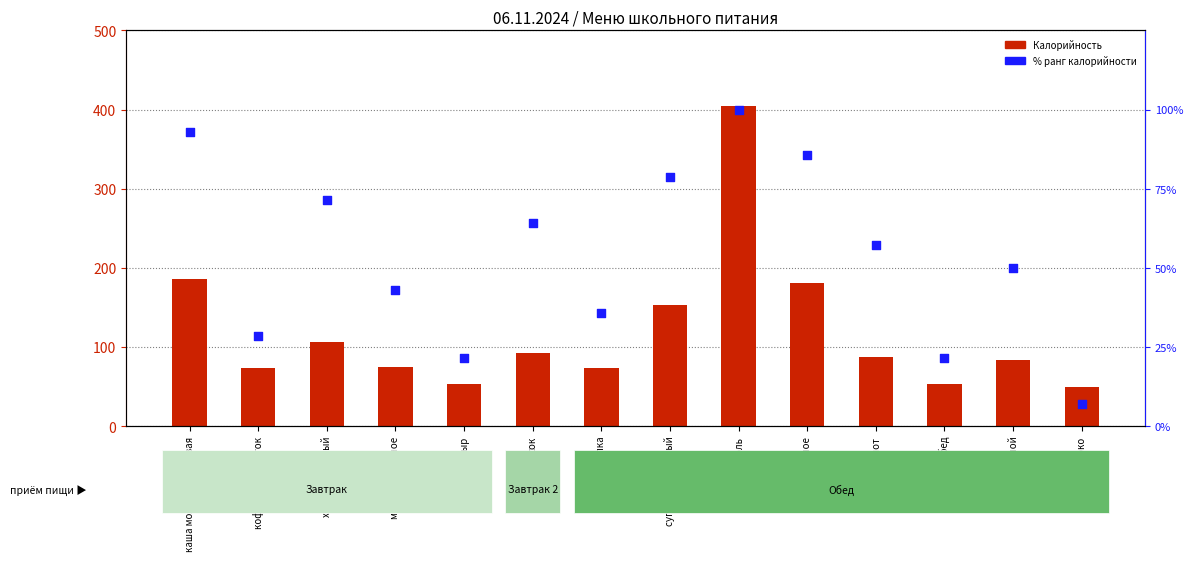

Which series contains the highest Y value?

Калорийность